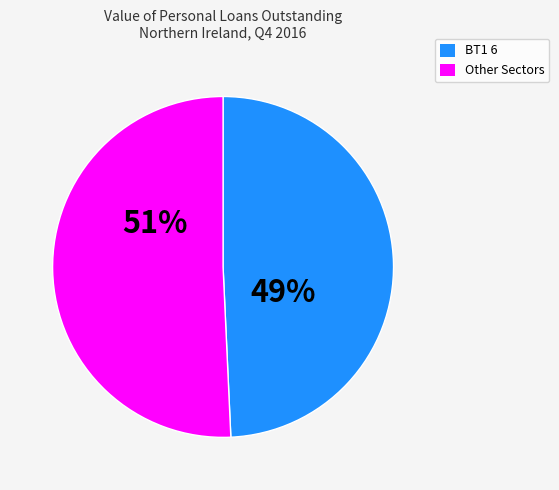

Is there a majority slice in this chart?

Yes